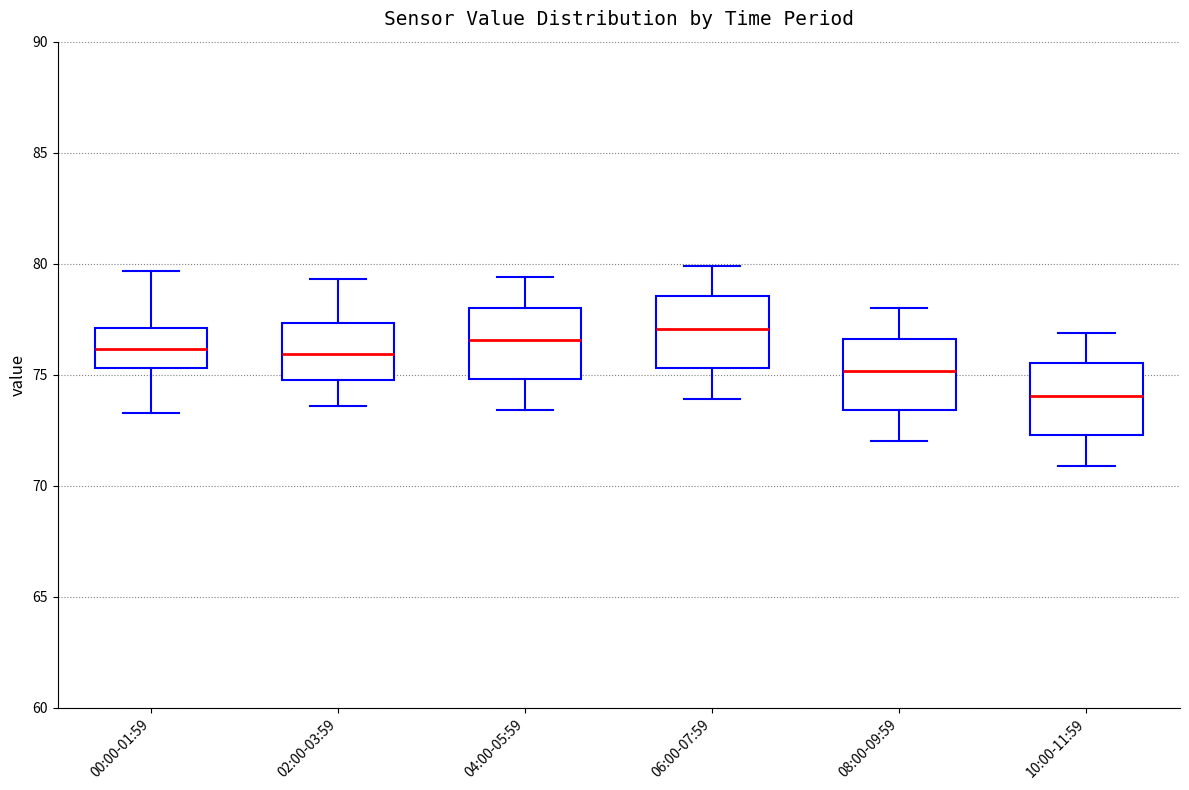

Where does the lower whisker of the box for 08:00-09:59 end on the y-axis? The values are not printed on the chart, so give them approximately, as read against the axis.

72.0